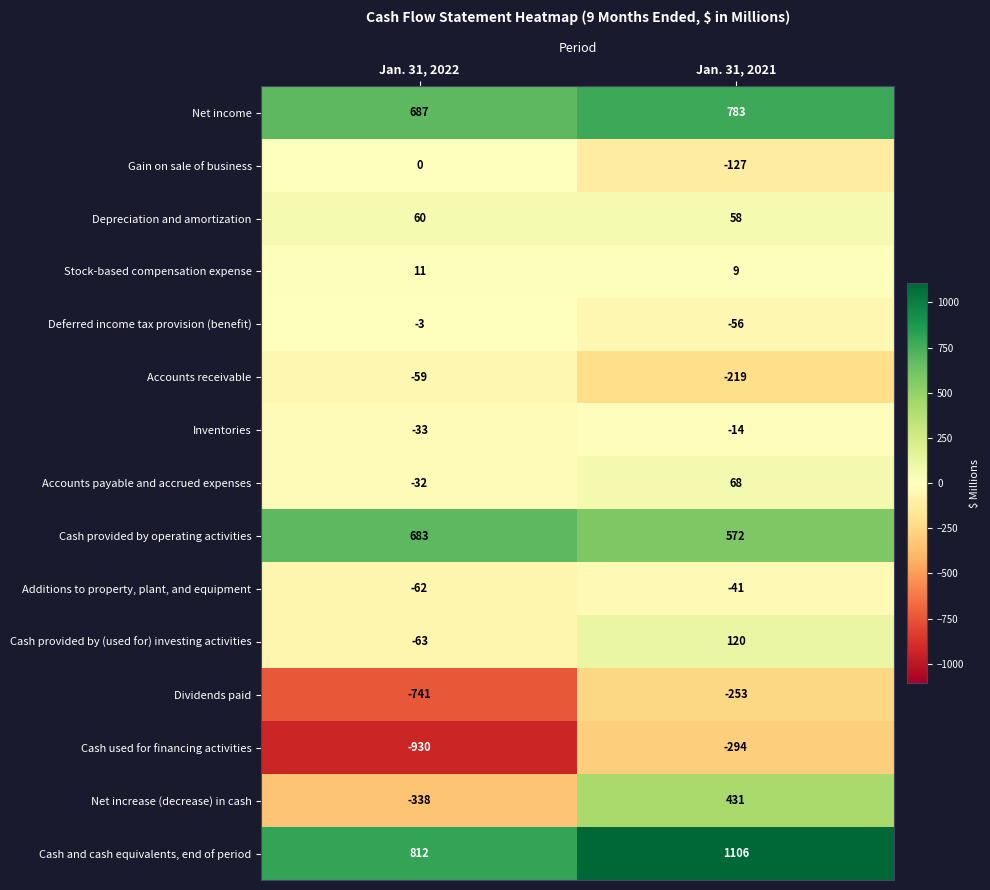

How many data points does each series have?

2